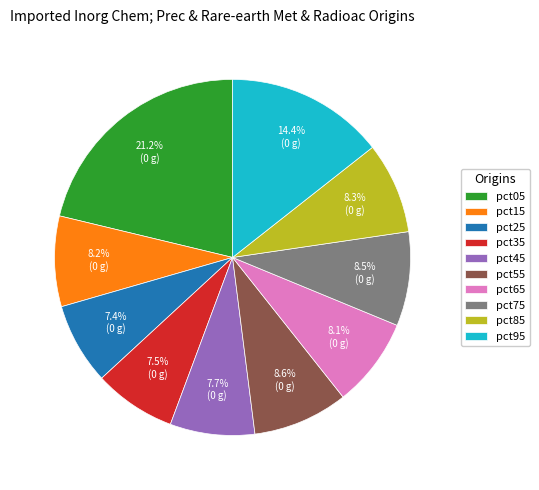

To the nearest percent, what is the combined percentage of pct85 and pct55?

17%